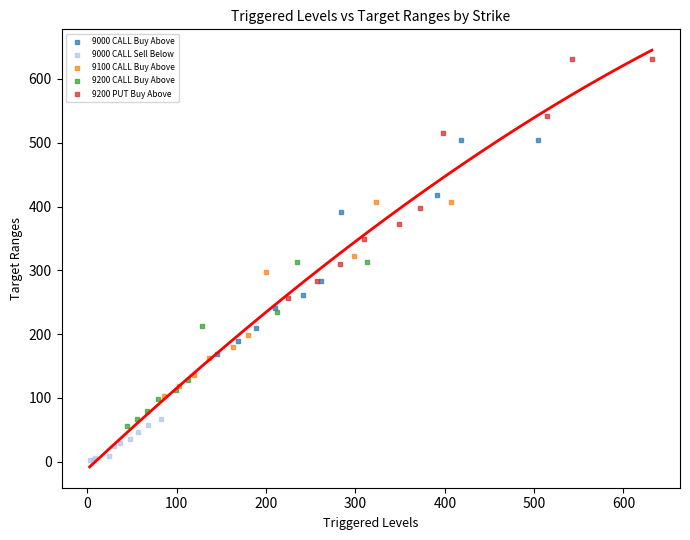

Which series contains the lowest Y value?

9000 CALL Sell Below